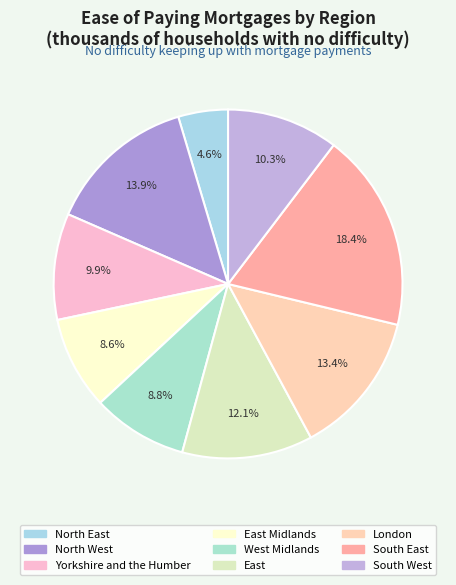

How many segments does this pie chart have?

9